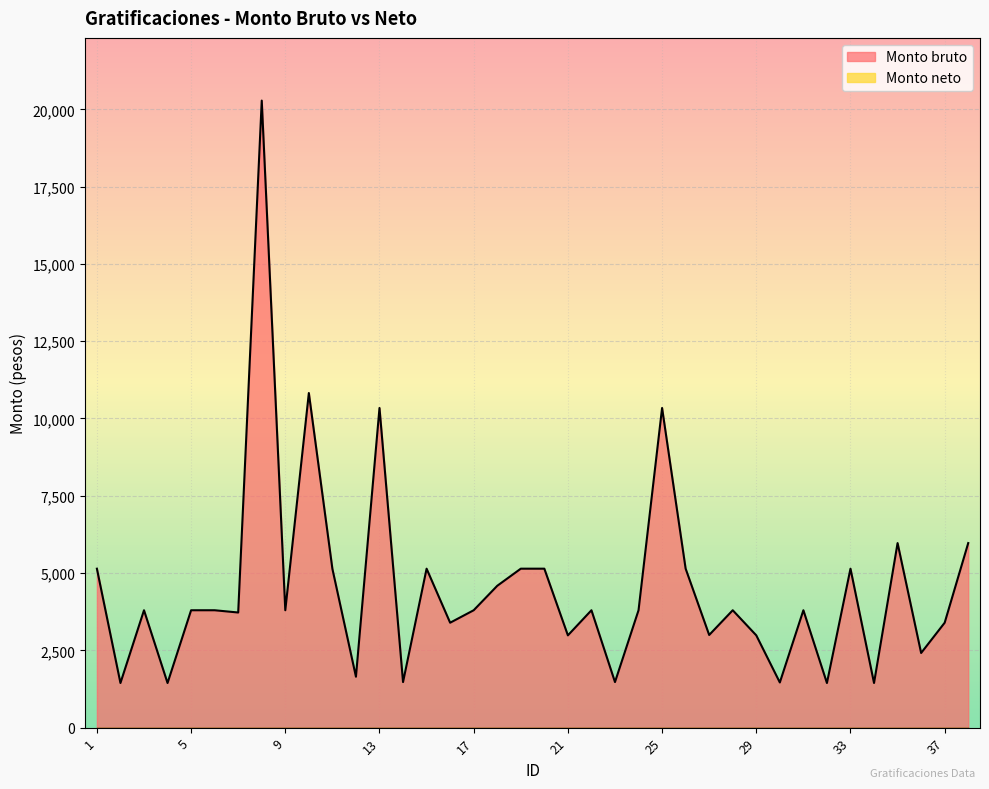

Which has a higher value, 10 or 14?

10